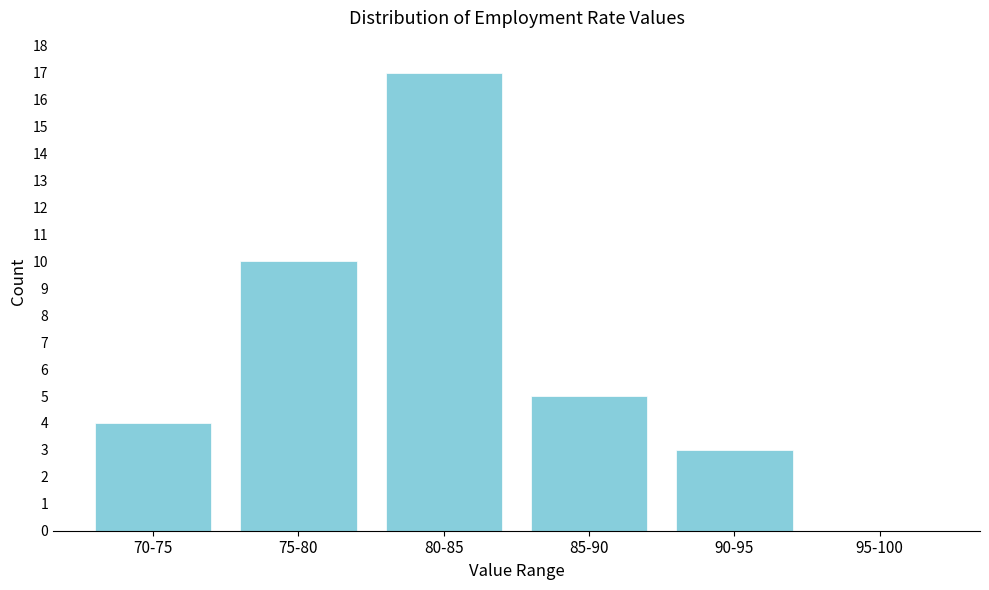

Reading right to left, transcribe all the data shown in this chart.

95-100=0	90-95=3	85-90=5	80-85=17	75-80=10	70-75=4